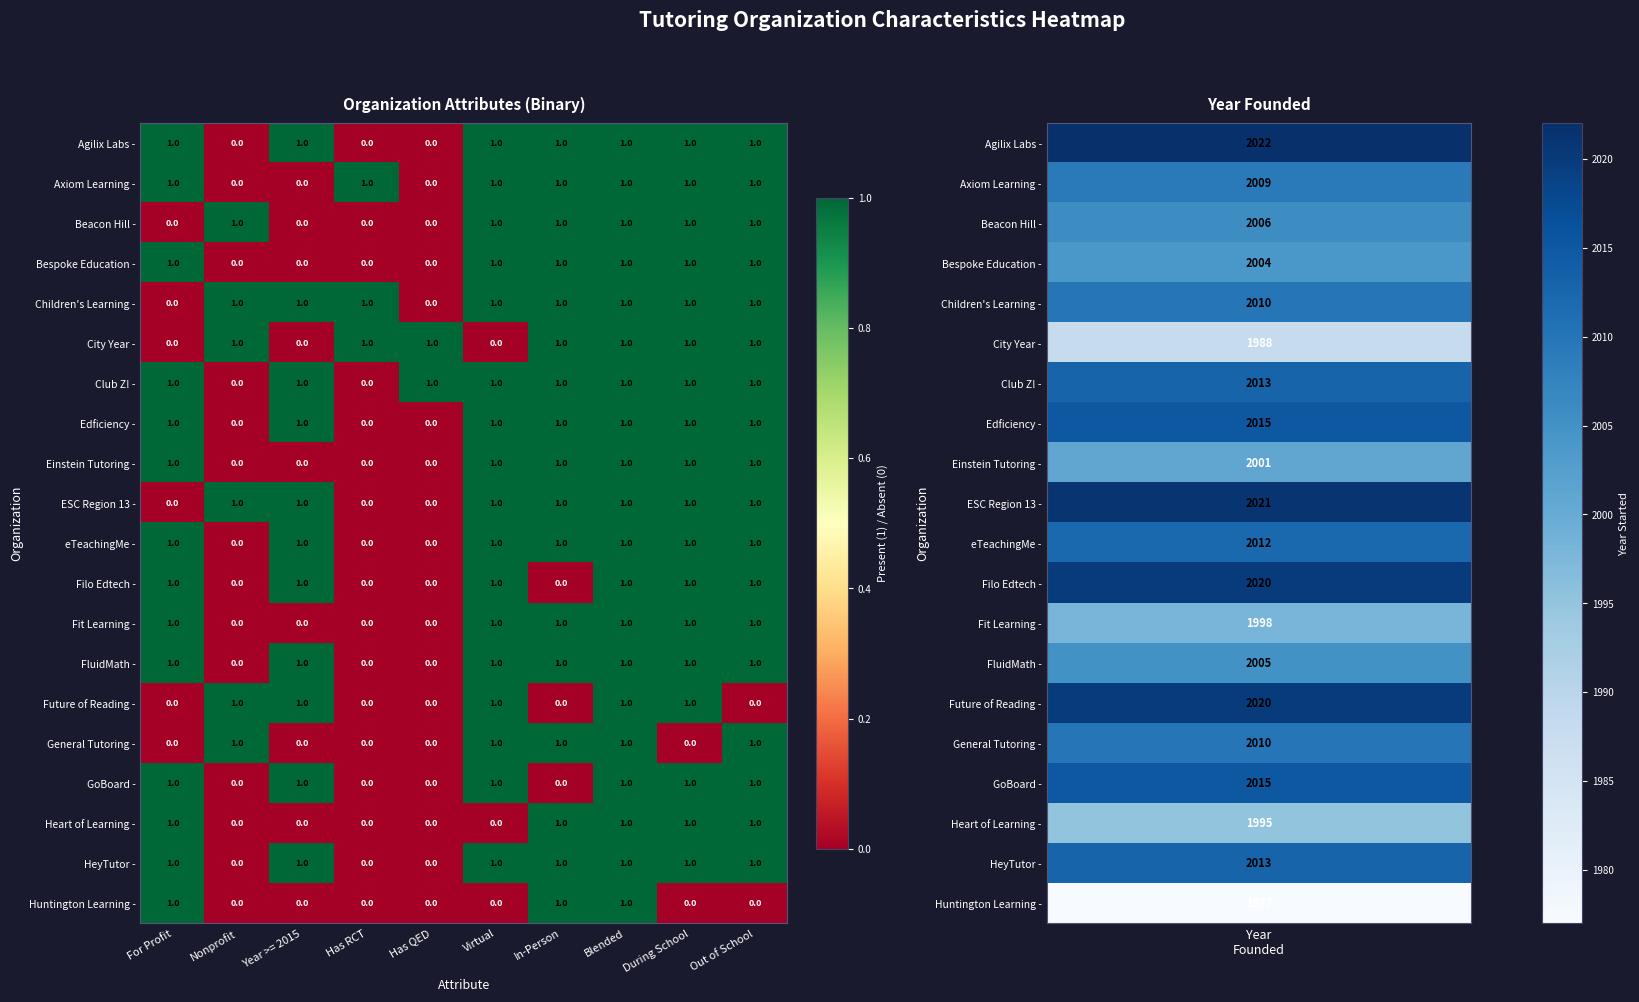

The value of City Year - at For Profit is 0. True or false?

True